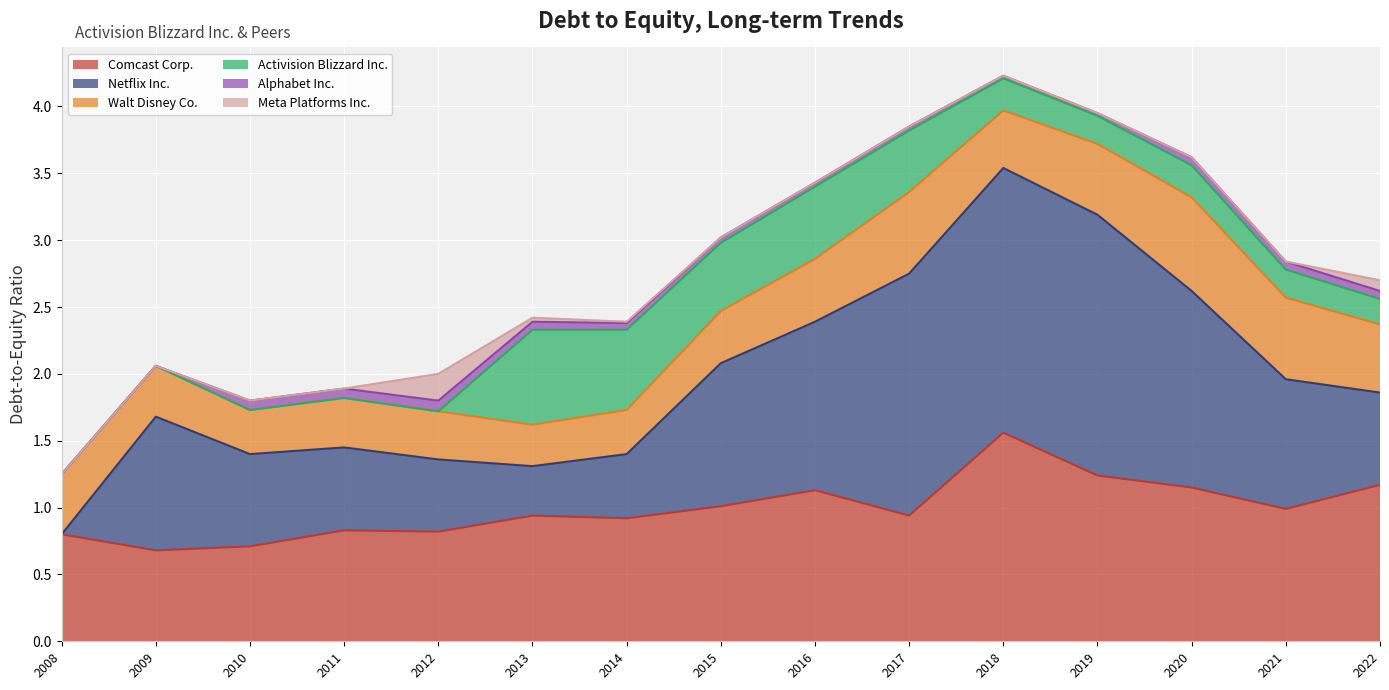

Between 2008 and 2009, which is larger?

2008